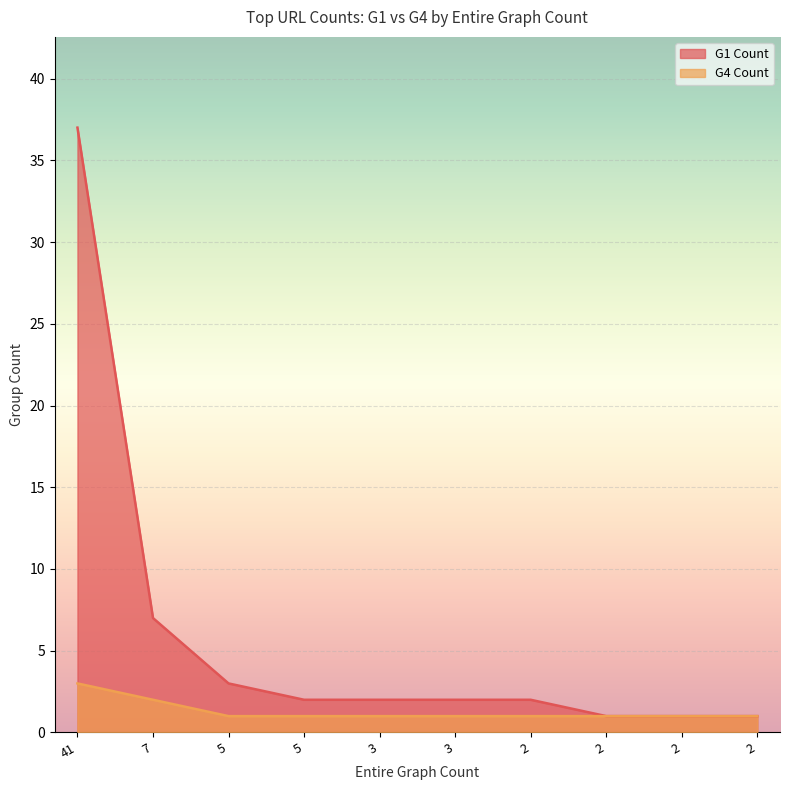

Is it true that G1 Count equals 5 at 5?

False